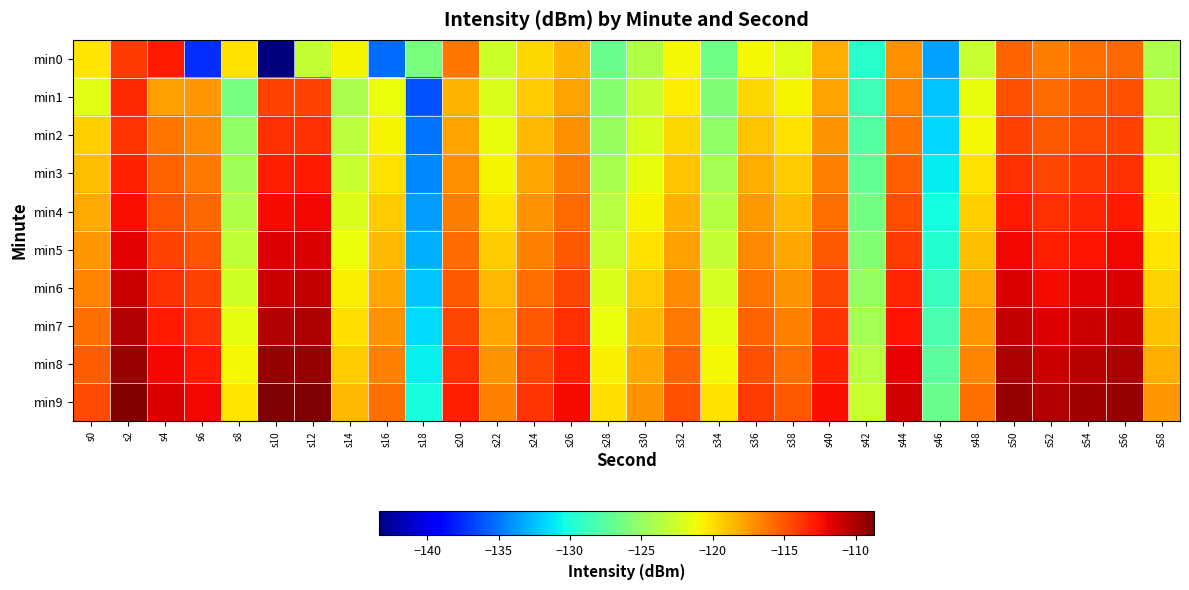

Which has a higher value, s32 or s50?

s50